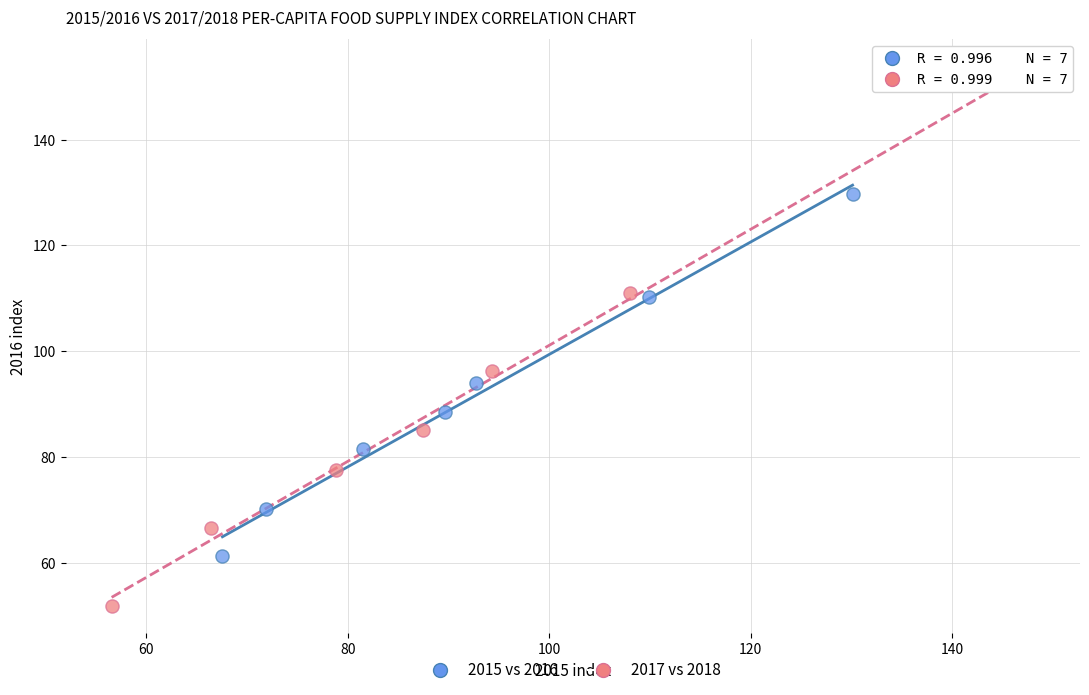

Which series contains the lowest Y value?

2017 vs 2018